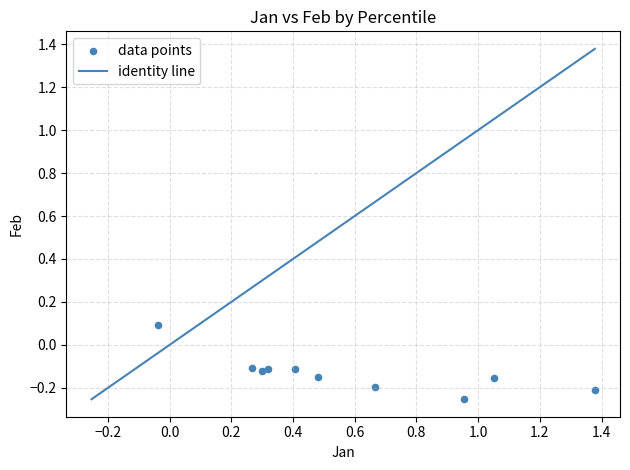

What is the range of Y values (max minus min)?

0.3